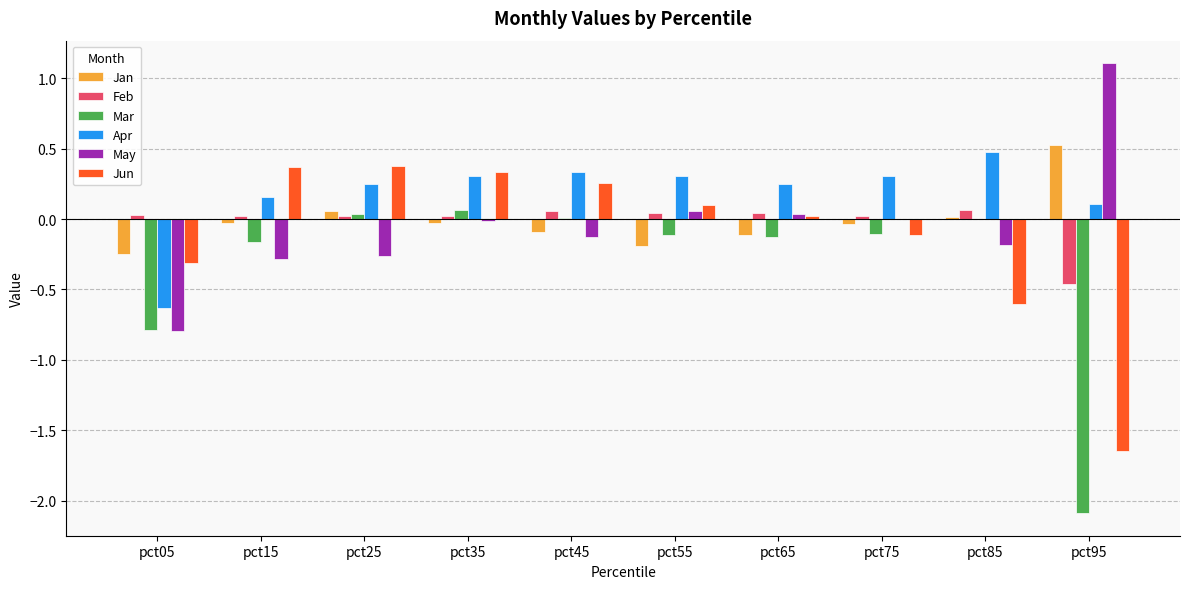

Is the value of Jan at pct75 greater than the value of Mar at pct15?

Yes